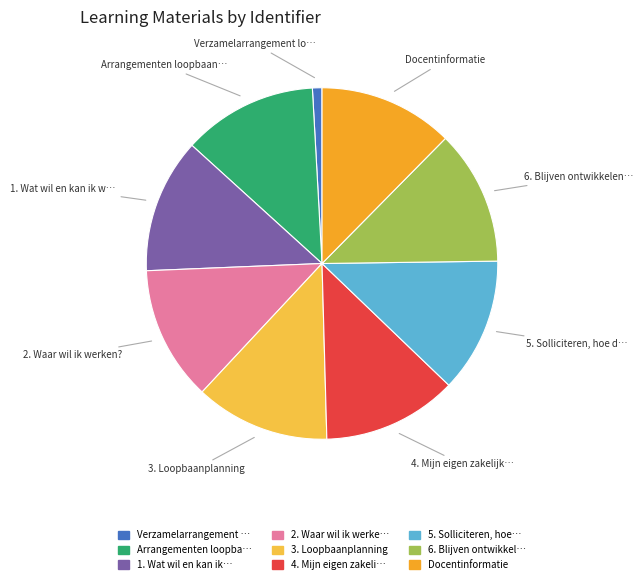

Is there a majority slice in this chart?

No